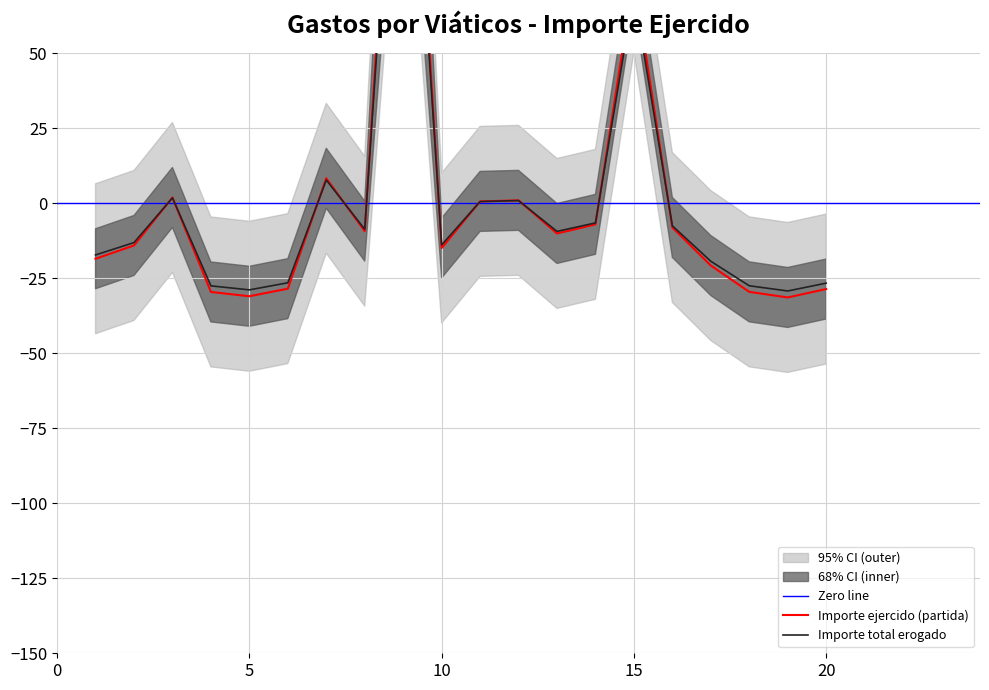

Between which two adjacent categories do Importe ejercido (partida) and Importe total erogado first intersect?

2 and 3